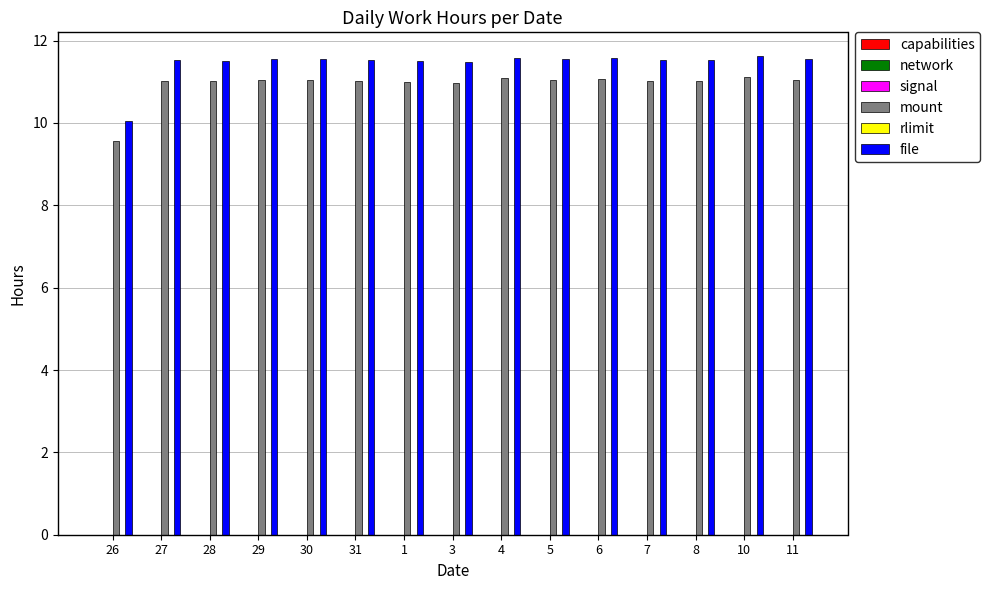

At which label is file closest to 10?

26